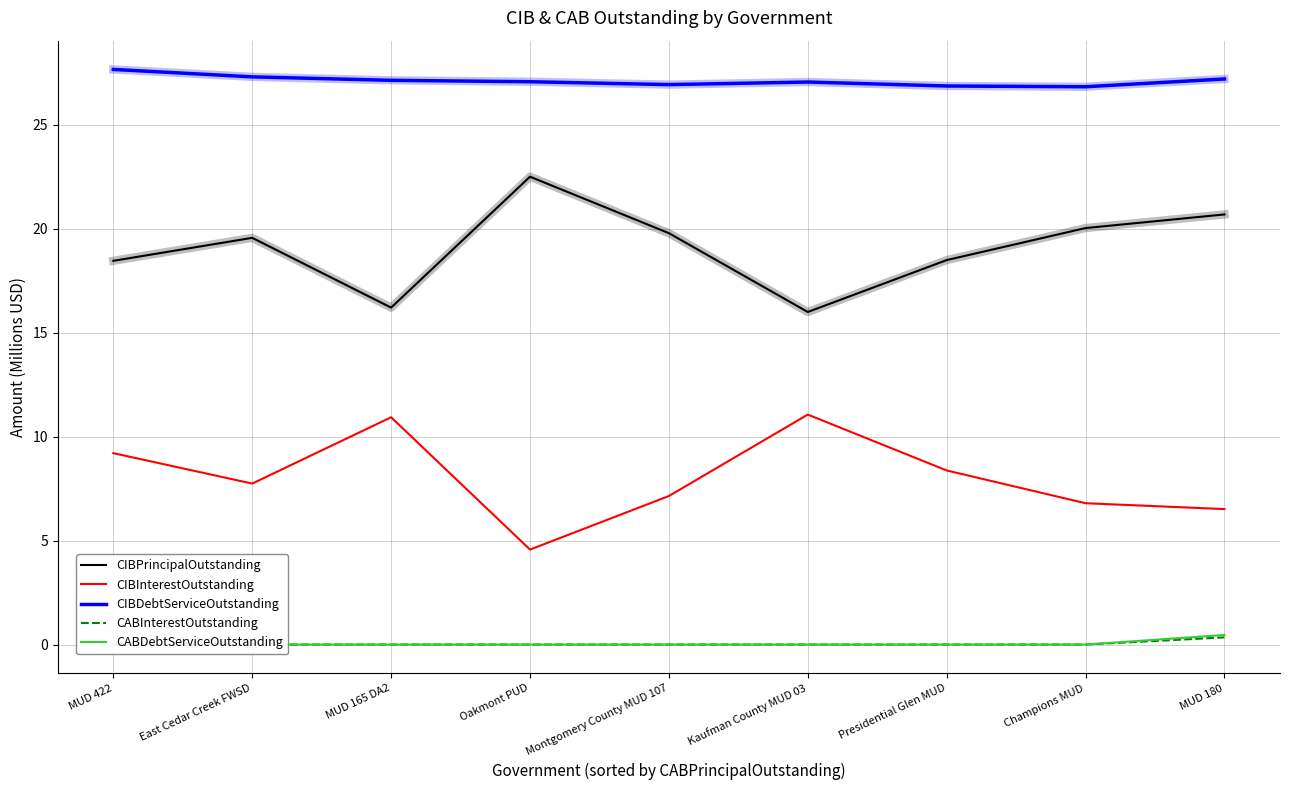

Which category has the highest value across all series?

MUD 422